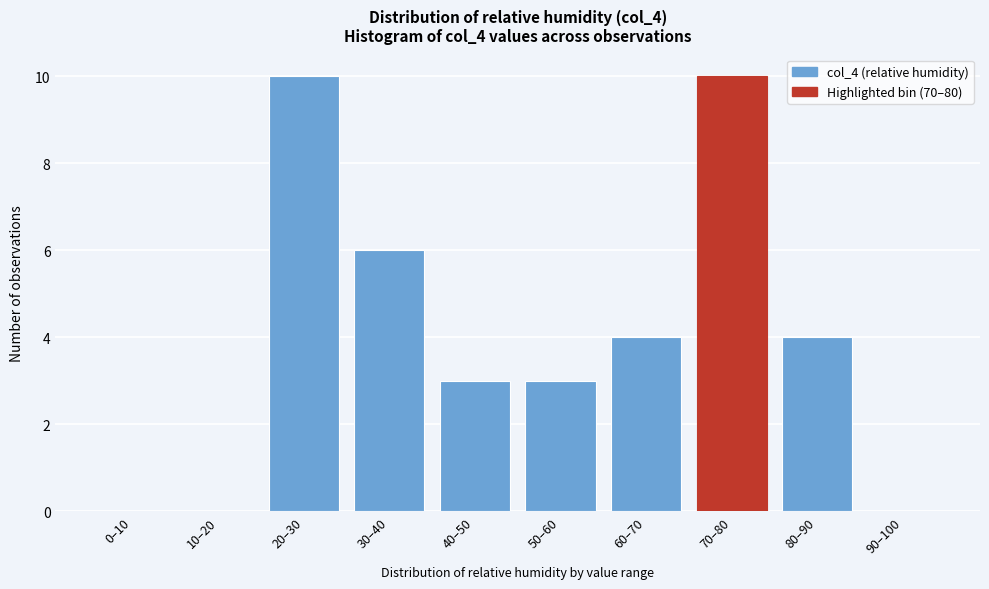

Reading left to right, transcribe all the data shown in this chart.

0–10=0	10–20=0	20–30=10	30–40=6	40–50=3	50–60=3	60–70=4	70–80=10	80–90=4	90–100=0